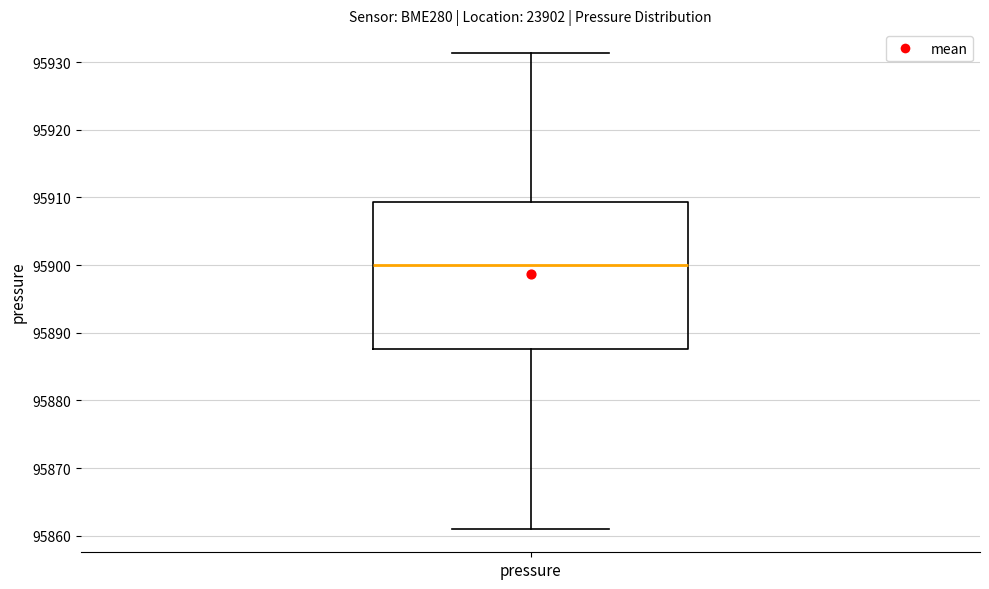

Read this box plot against the y-axis: the position of the median line, the range covered by the box, and the ends of both whiskers. The values are not printed on the chart, so give them approximately, as read against the axis.

median 95900, box 95888 to 95909, whiskers 95861 to 95931